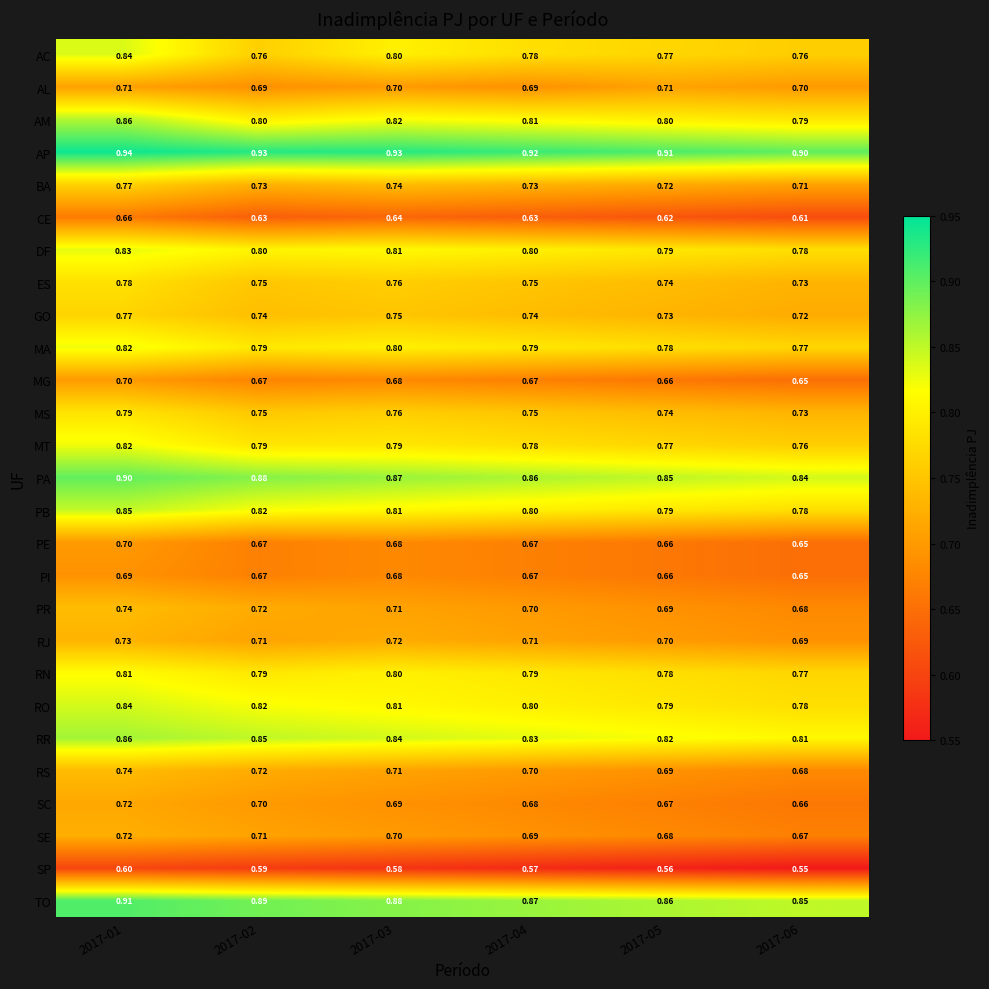

Is the value of SE at 2017-05 greater than the value of RO at 2017-03?

No